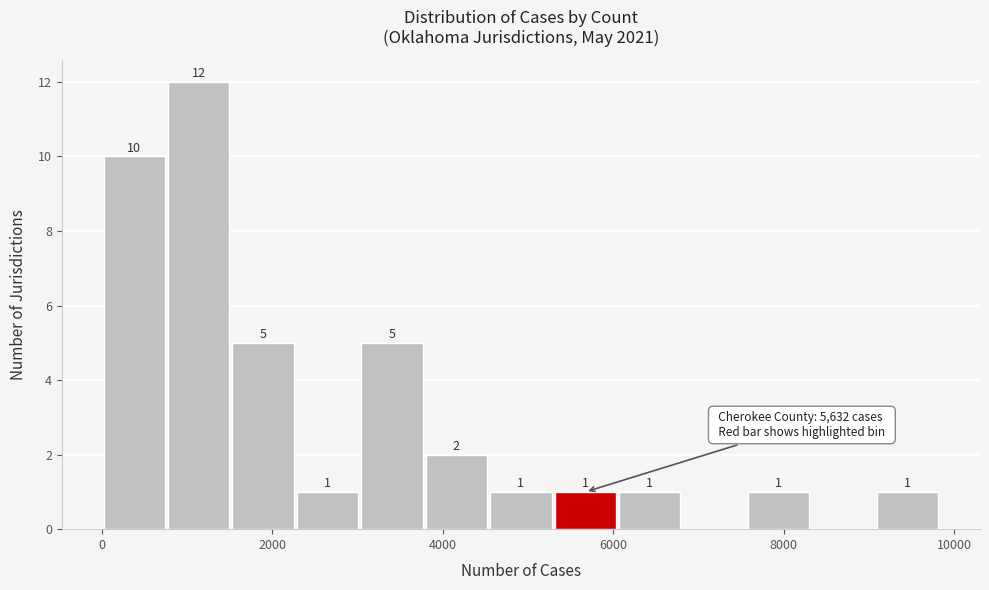

Around what value on the x-axis is the tallest bar? Give the approximate position of its centre, as read against the axis.

1200